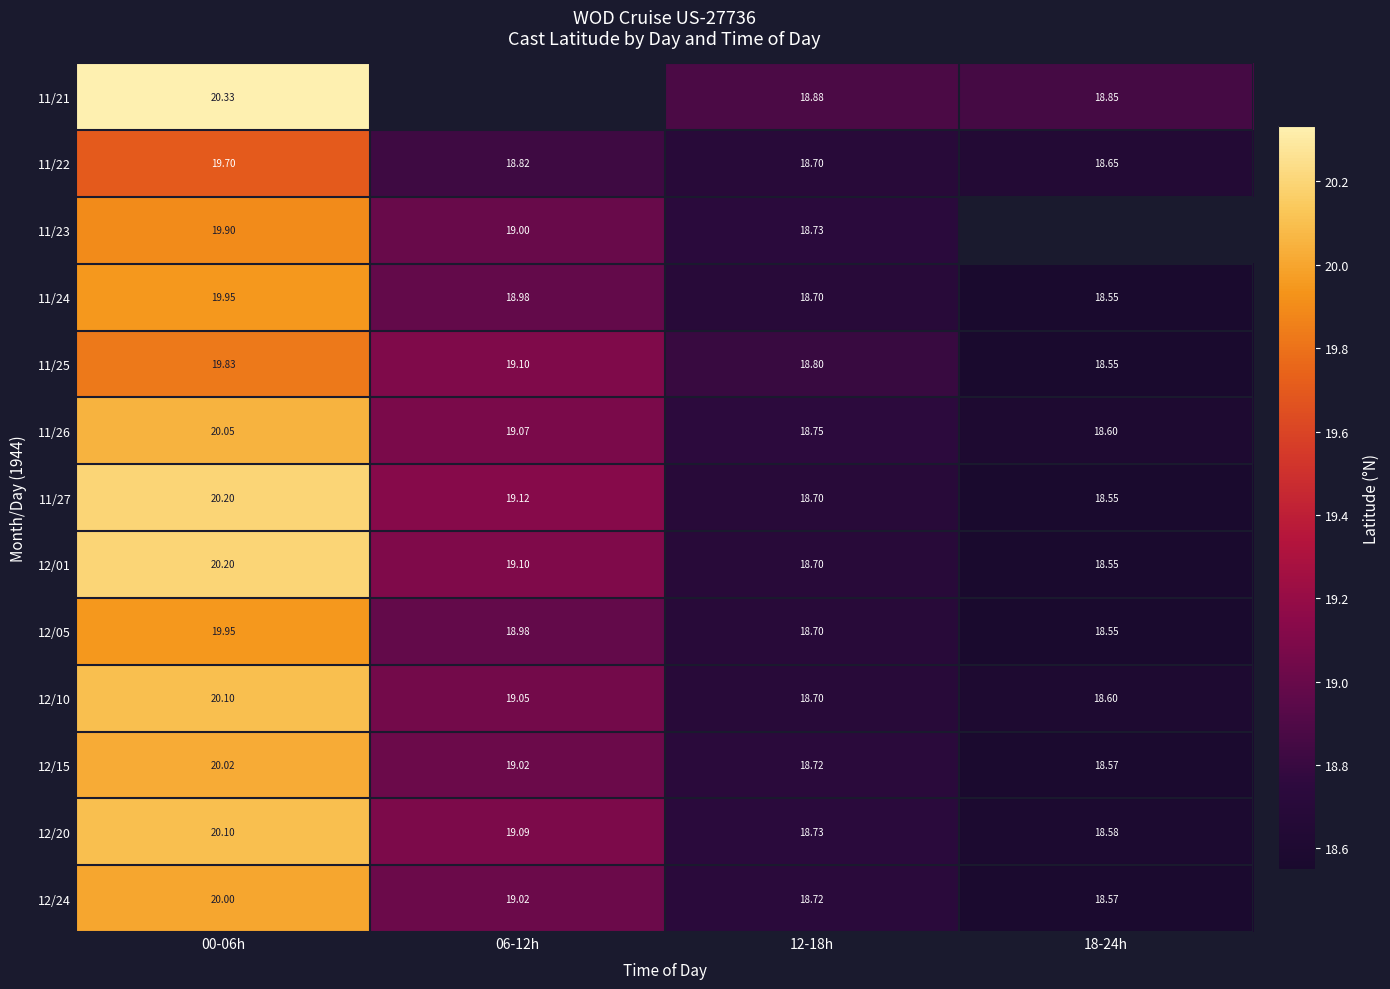

How many values in the 12/24 series are below 19?

2